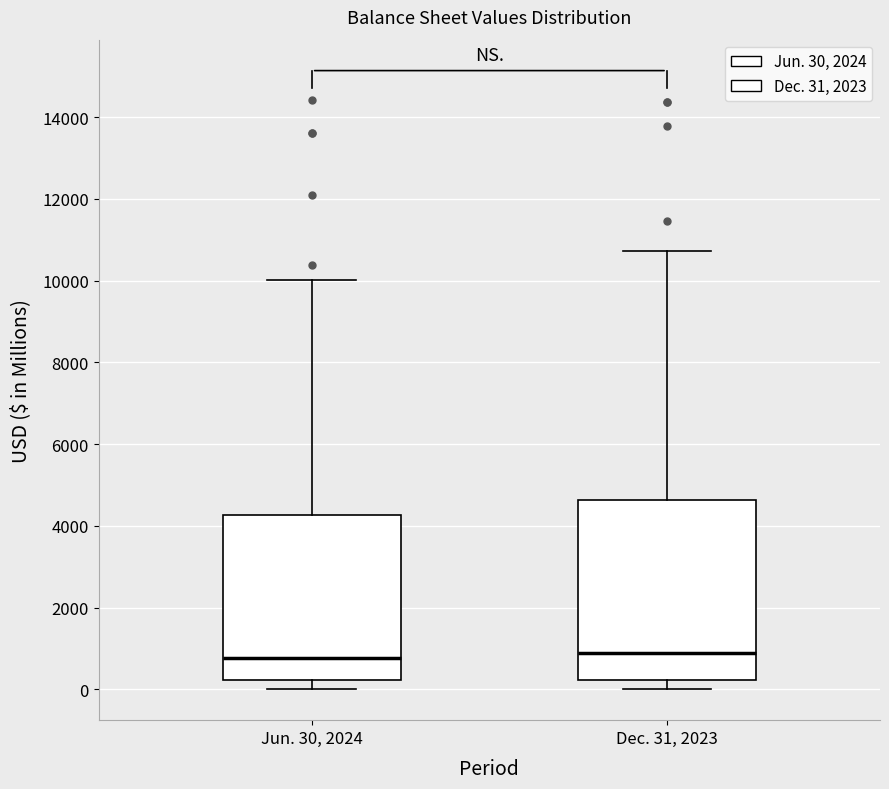

Reading left to right, transcribe this box plot: for each box, give where its median line is, the range the box spans, and where its two whiskers end, as read against the y-axis. The values are not printed on the chart, so give them approximately, as read against the axis.

Jun. 30, 2024: median 800, box 200 to 4200, whiskers 0 to 10000
Dec. 31, 2023: median 800, box 200 to 4600, whiskers 0 to 10800